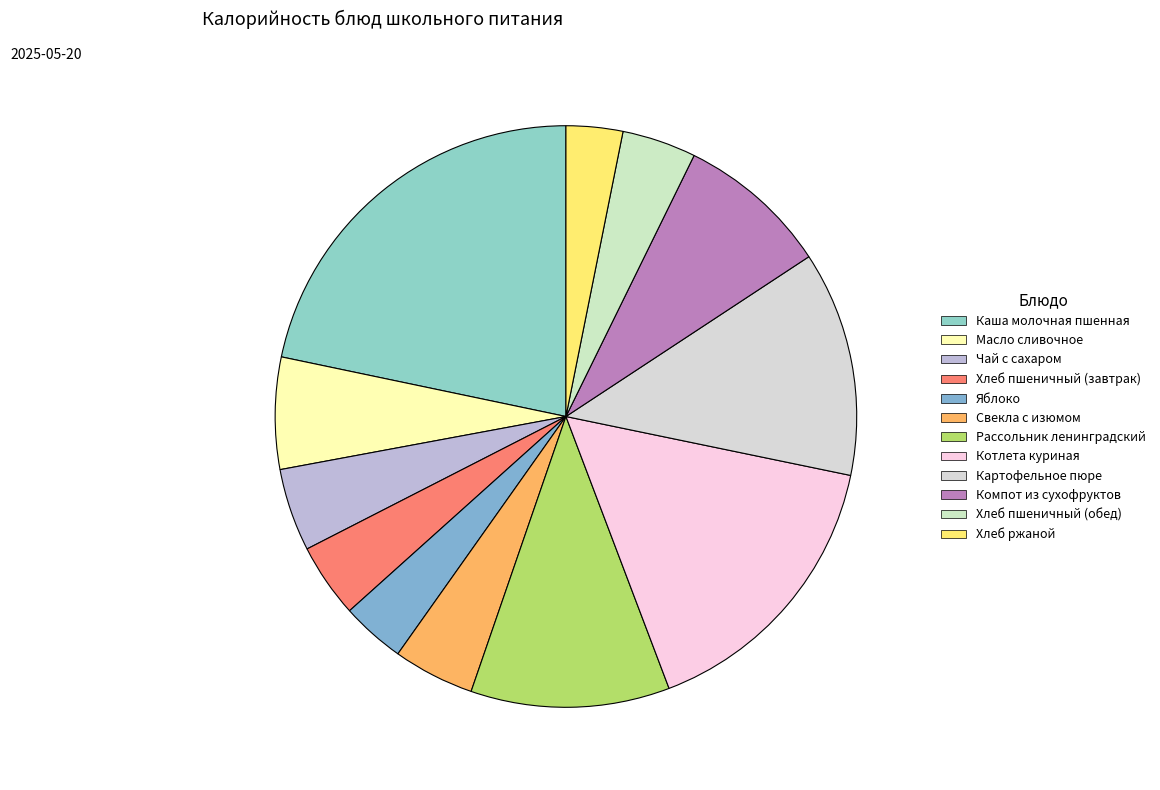

What is the change in value from Каша молочная пшенная to Масло сливочное?

-192